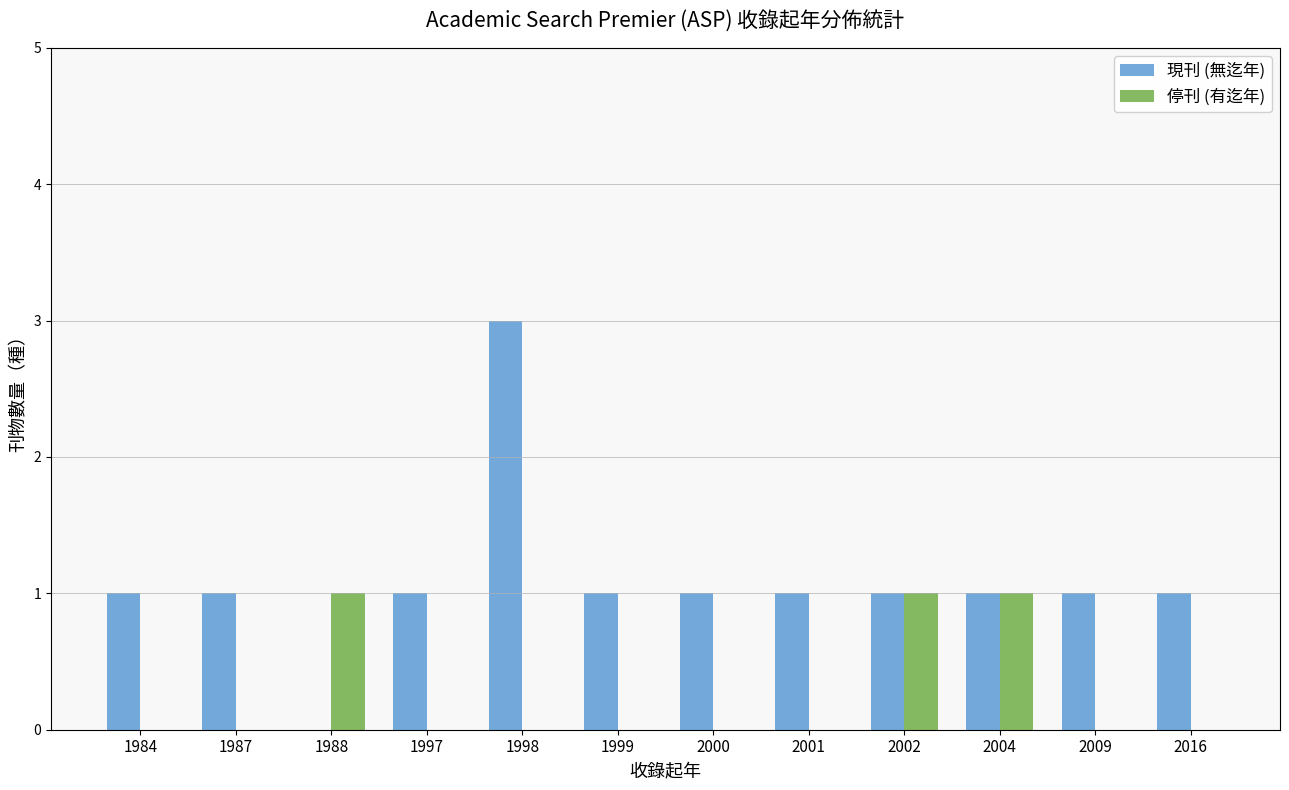

What is the total value across all series at 2002?

2